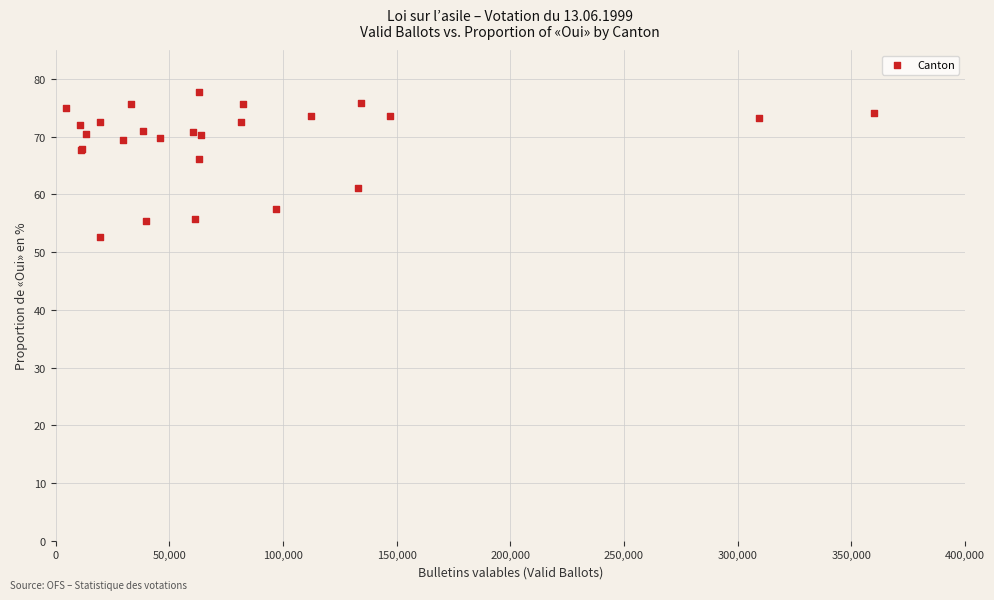

What Y value in the scatter plot is closest to 65?

66.2